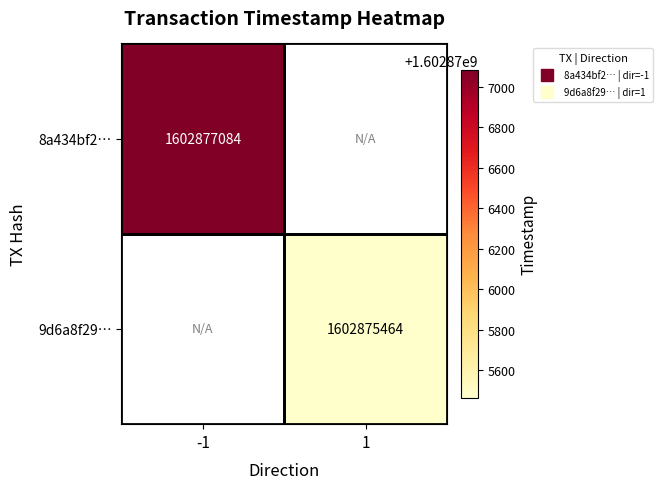

The value of 9d6a8f29… at 1 is 1602875464.0. True or false?

True